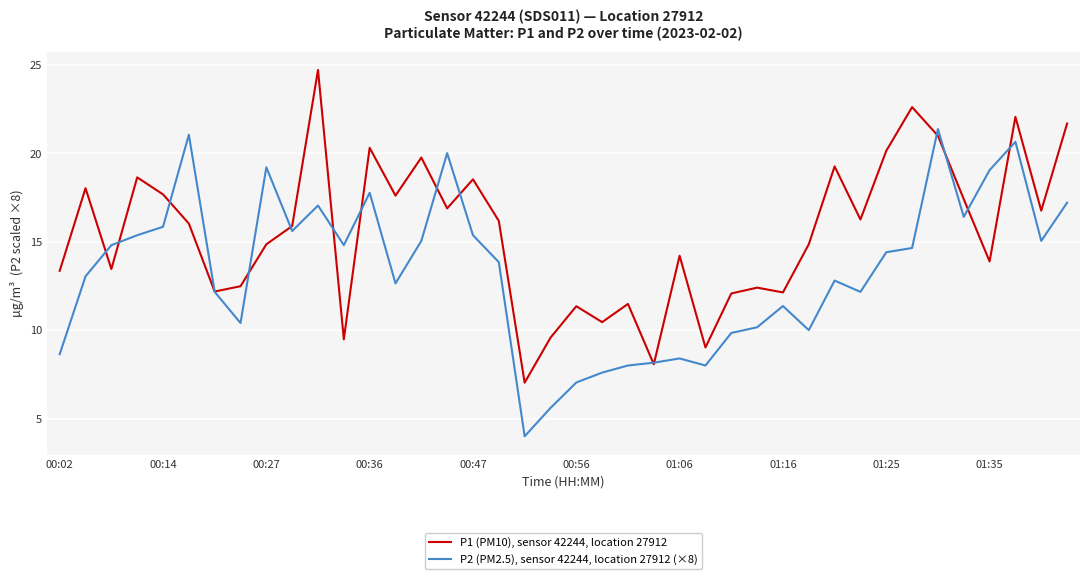

List the series in order of their overall mean, highest first.

P1 (PM10), sensor 42244, location 27912, P2 (PM2.5), sensor 42244, location 27912 (×8)